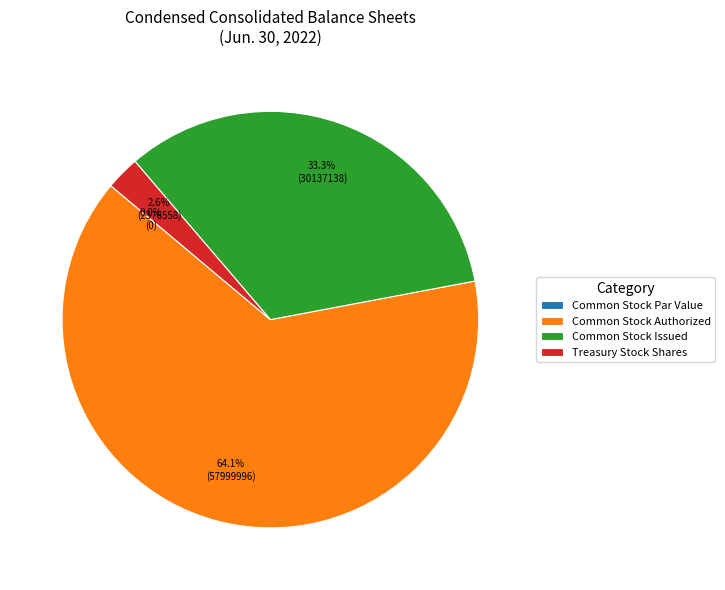

Which slice is the smallest?

Common Stock Par Value